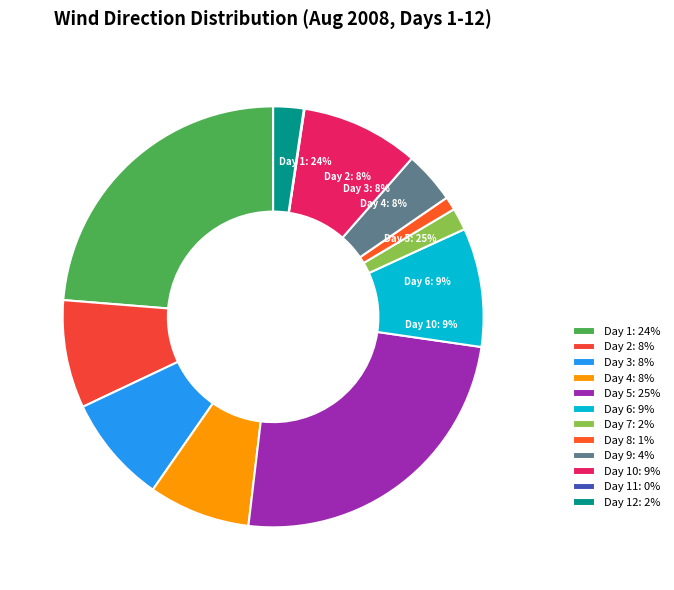

The Day 11: 0.8° slice represents 0% of the pie. True or false?

True